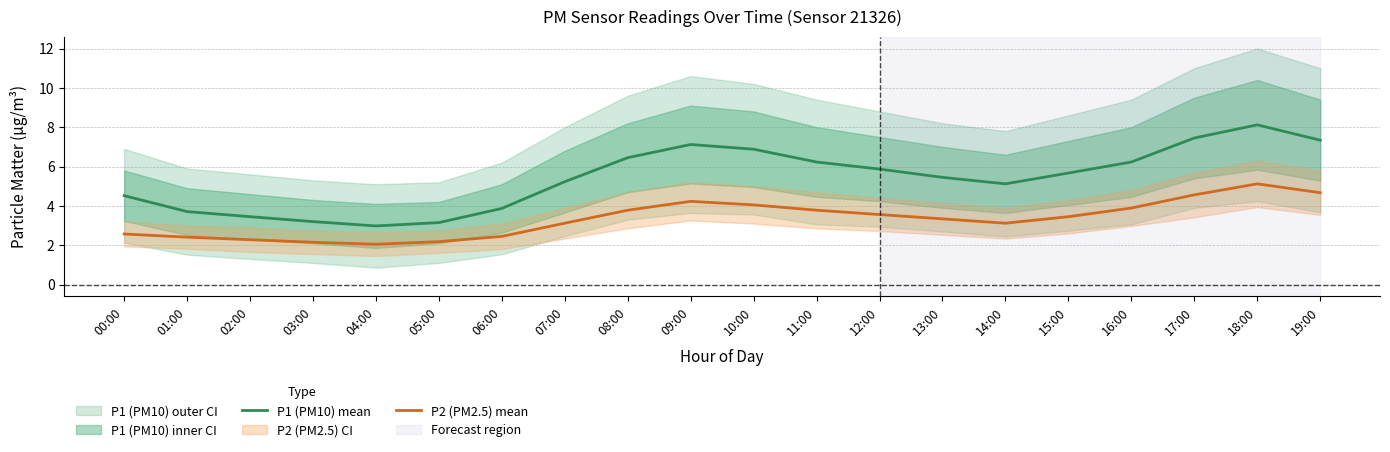

How many values in the P1 (PM10) mean series exceed 5?

13